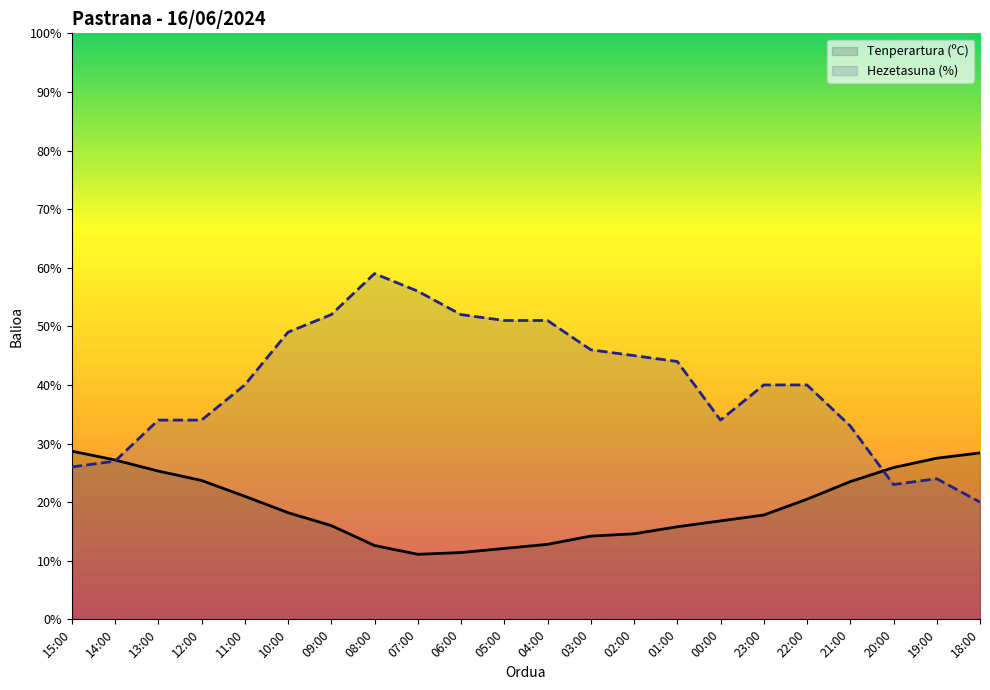

What is the label of the 22nd point from the left?

18:00